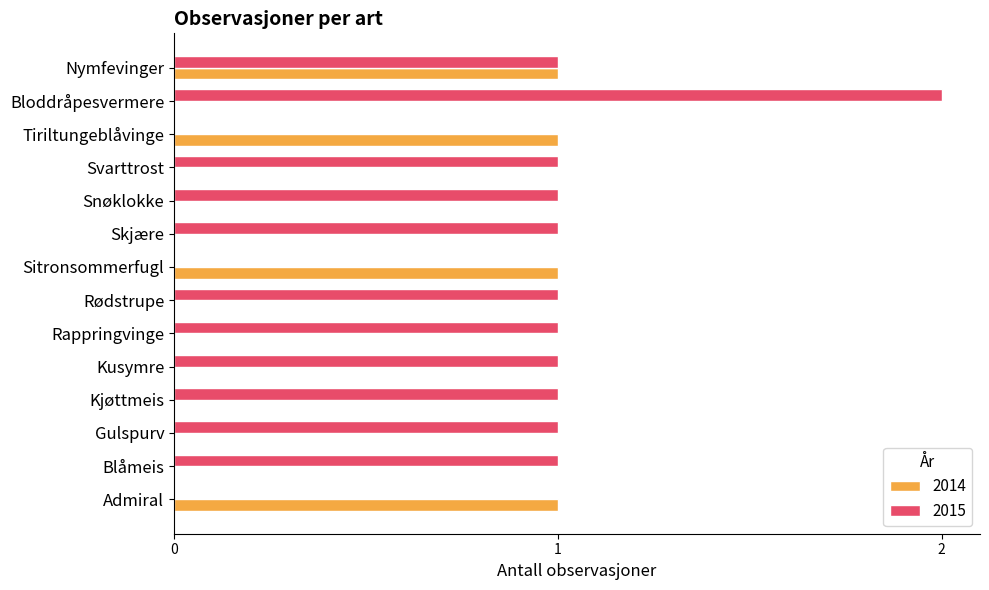

Which series changed the most between Snøklokke and Nymfevinger?

2014